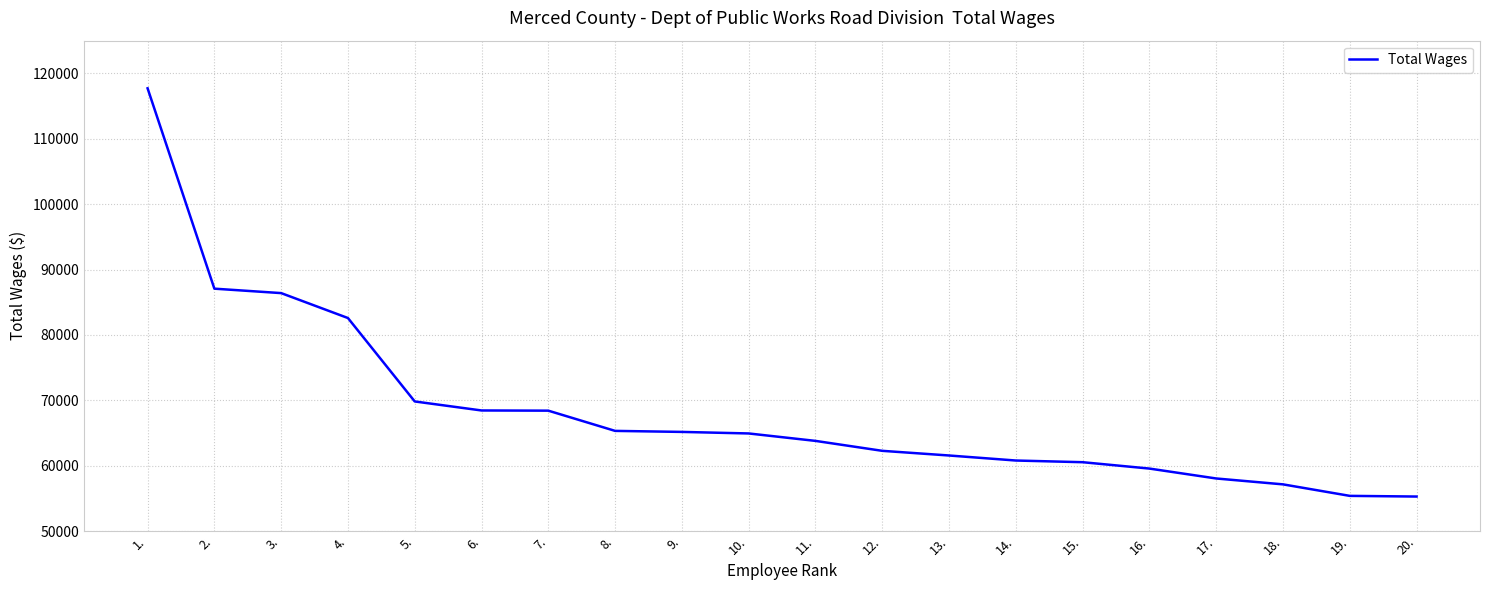

Does the chart display data point markers on the line(s)?

No